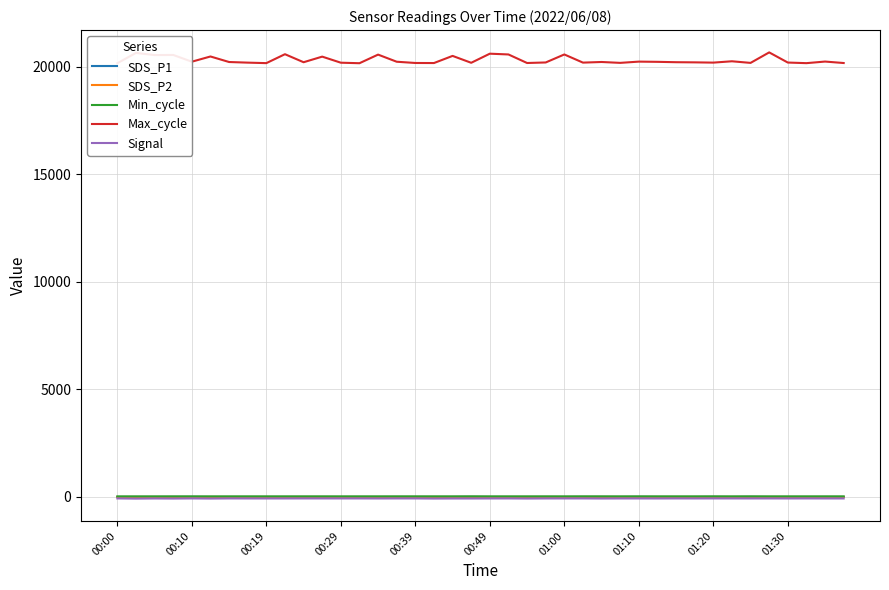

What is the highest value of the SDS_P2 series?

3.0